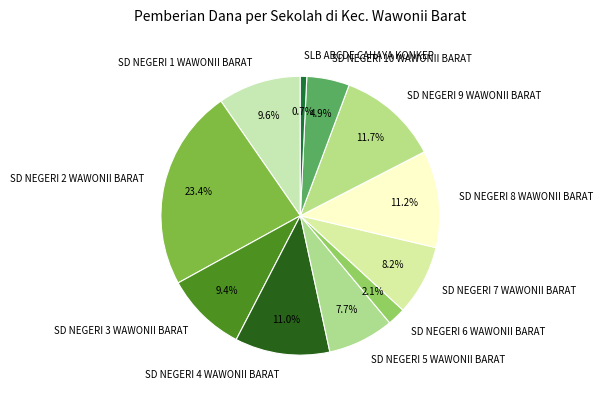

Combined, do SD NEGERI 3 WAWONII BARAT and SD NEGERI 2 WAWONII BARAT account for over 50%?

No